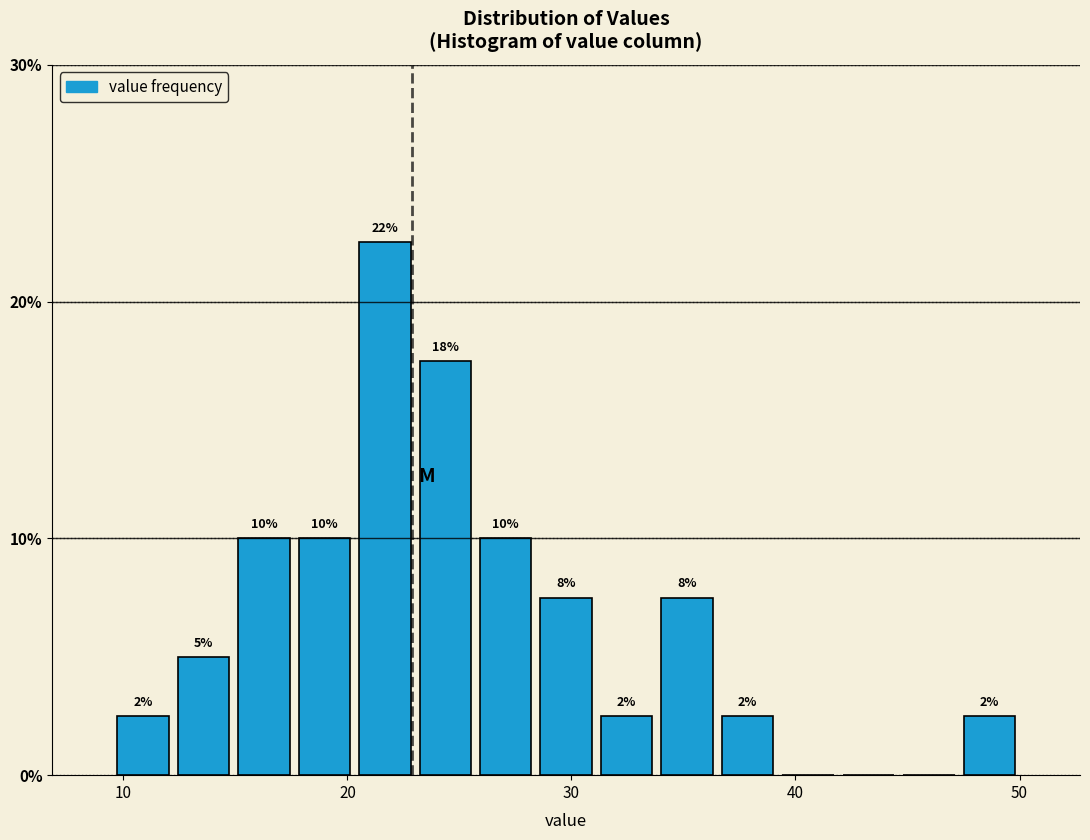

Read against the x-axis, roughly where is the centre of the tallest bar?

22